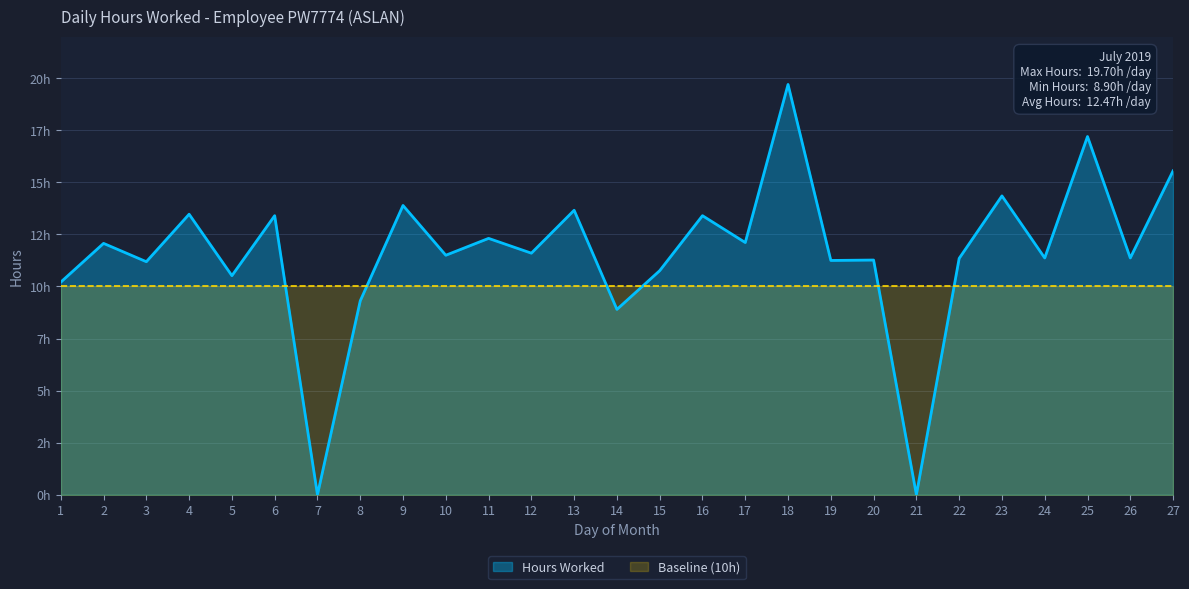

Rank the categories by value from lowest to highest.

7, 21, 14, 8, 1, 5, 15, 3, 19, 20, 22, 24, 26, 10, 12, 2, 17, 11, 6, 16, 4, 13, 9, 23, 27, 25, 18